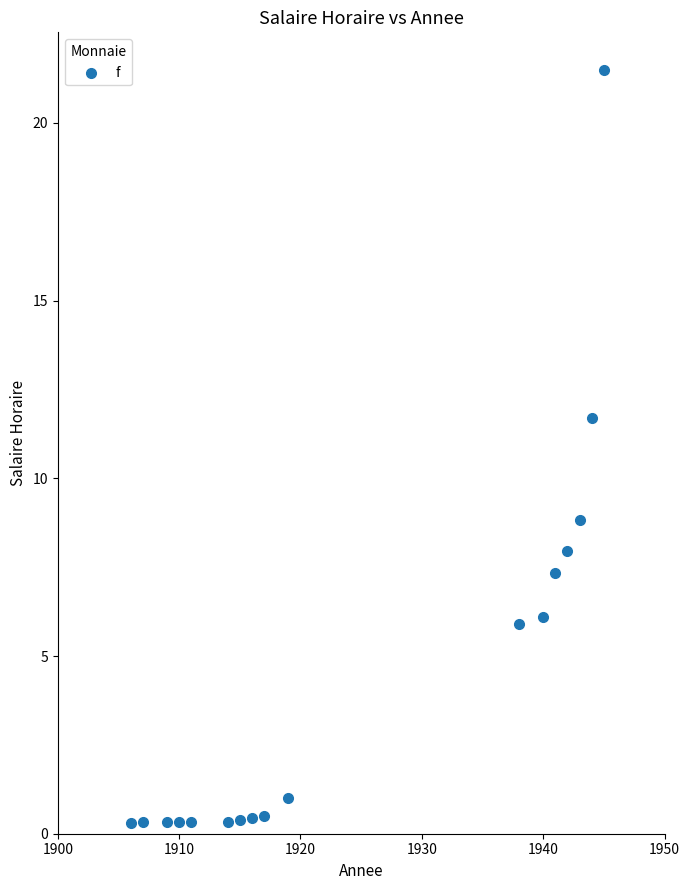

What is the range of Y values (max minus min)?

21.2